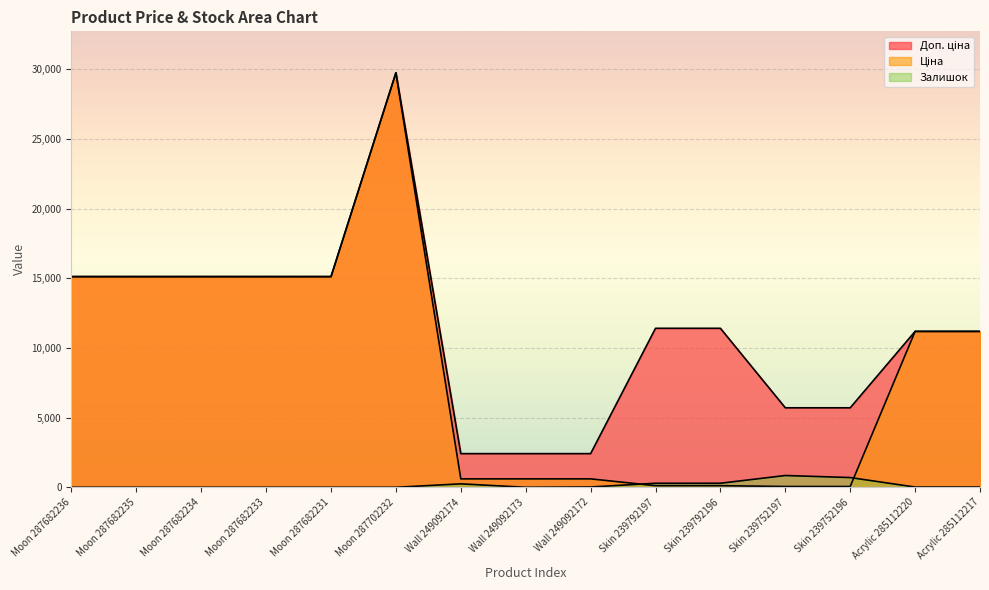

Reading right to left, transcribe all the data shown in this chart.

Ціна: Acrylic 285112217=11188.2	Acrylic 285112220=11188.2	Skin 239752196=57.0	Skin 239752197=57.0	Skin 239792196=114.1	Skin 239792197=114.1	Wall 249092172=603.7	Wall 249092173=603.7	Wall 249092174=603.7	Moon 287702232=29747.2	Moon 287682231=15120.0	Moon 287682233=15120.0	Moon 287682234=15120.0	Moon 287682235=15120.0	Moon 287682236=15120.0
Доп. ціна: Acrylic 285112217=11188.2	Acrylic 285112220=11188.2	Skin 239752196=5705.0	Skin 239752197=5705.0	Skin 239792196=11410.0	Skin 239792197=11410.0	Wall 249092172=2414.8	Wall 249092173=2414.8	Wall 249092174=2414.8	Moon 287702232=29747.2	Moon 287682231=15120.0	Moon 287682233=15120.0	Moon 287682234=15120.0	Moon 287682235=15120.0	Moon 287682236=15120.0
Залишок: Acrylic 285112217=17.0	Acrylic 285112220=17.0	Skin 239752196=698.0	Skin 239752197=845.0	Skin 239792196=290.0	Skin 239792197=289.0	Wall 249092172=21.0	Wall 249092173=0.0	Wall 249092174=247.0	Moon 287702232=0.0	Moon 287682231=0.0	Moon 287682233=0.0	Moon 287682234=0.0	Moon 287682235=0.0	Moon 287682236=0.0